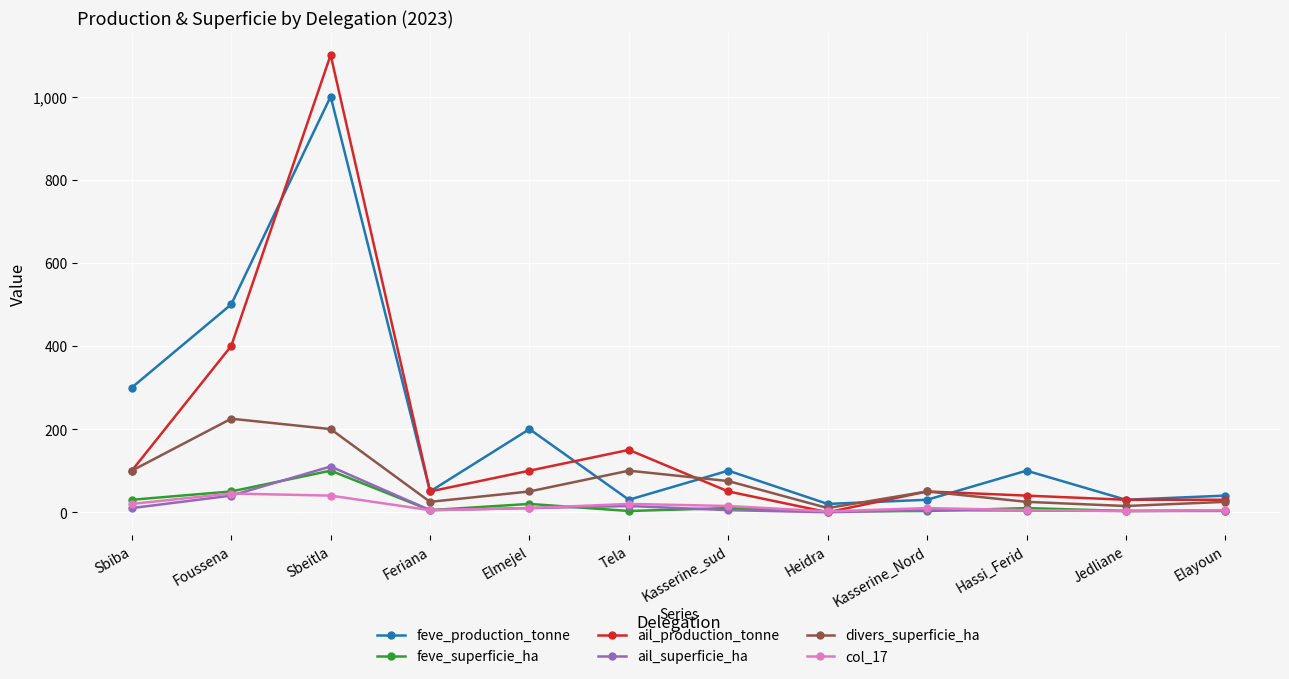

How many lines are shown in the chart?

6